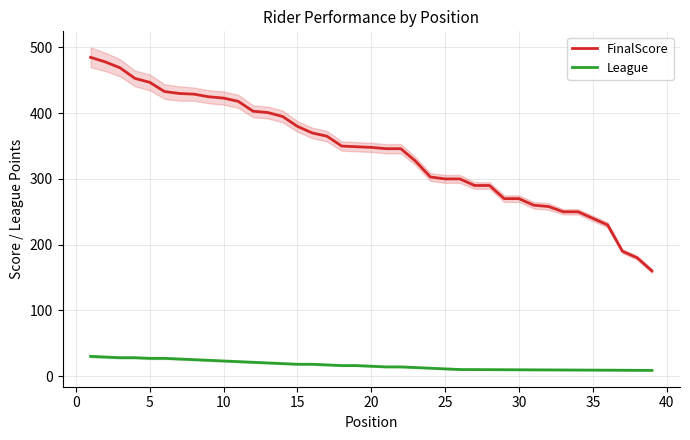

True or false: League and FinalScore intersect in this chart.

False